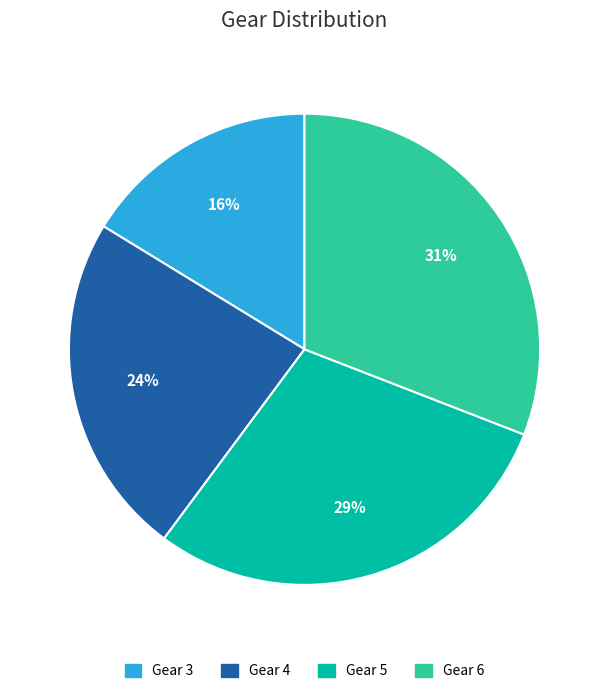

To the nearest percent, what is the difference between the largest and smallest slice percentages?

15%